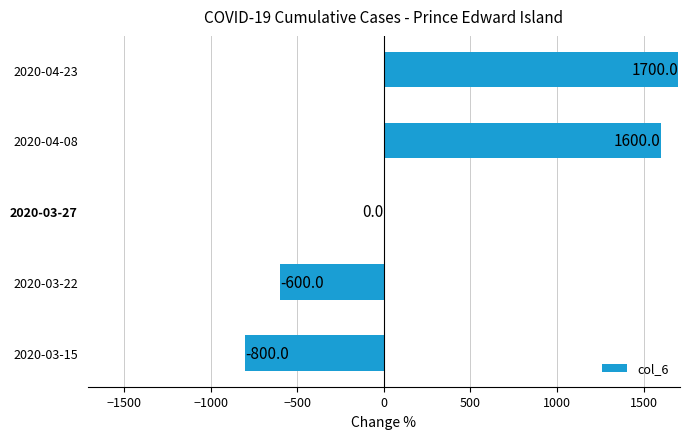

Reading bottom to top, extract all data points from this chart.

2020-03-15=-800	2020-03-22=-600	2020-03-27=0	2020-04-08=1600	2020-04-23=1700